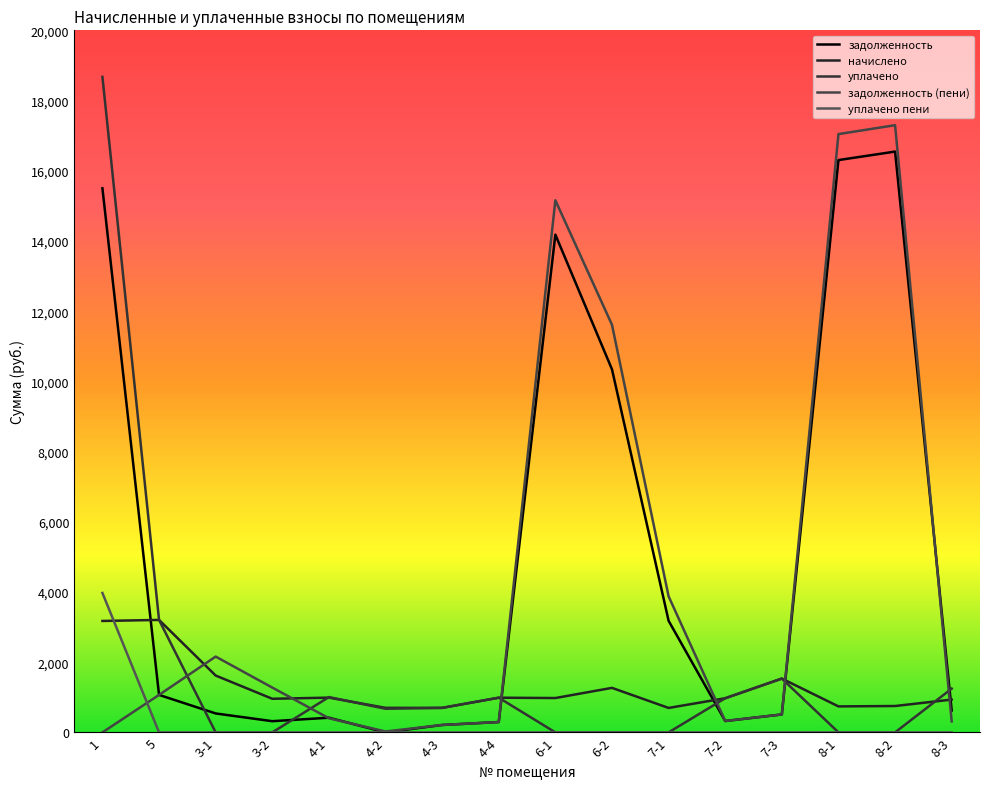

What is the average value of the задолженность (пени) series?

4473.3